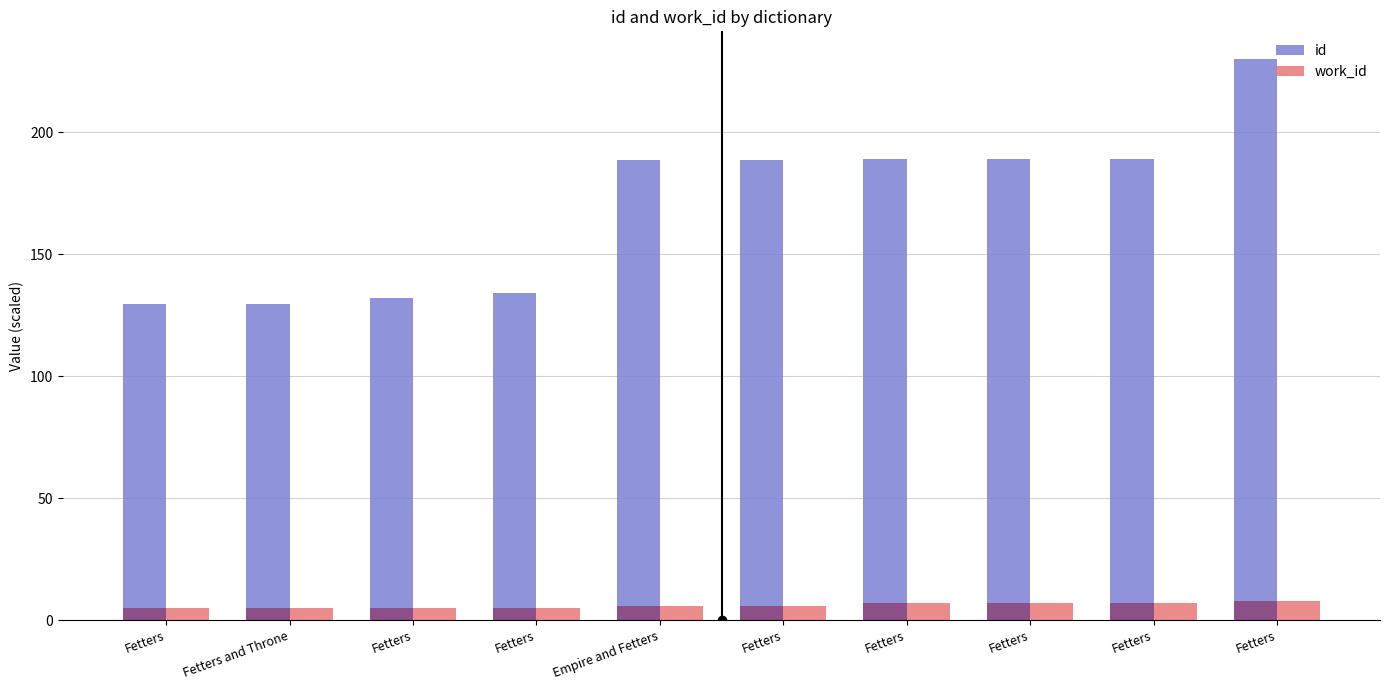

What is the minimum value for work_id?

4.8